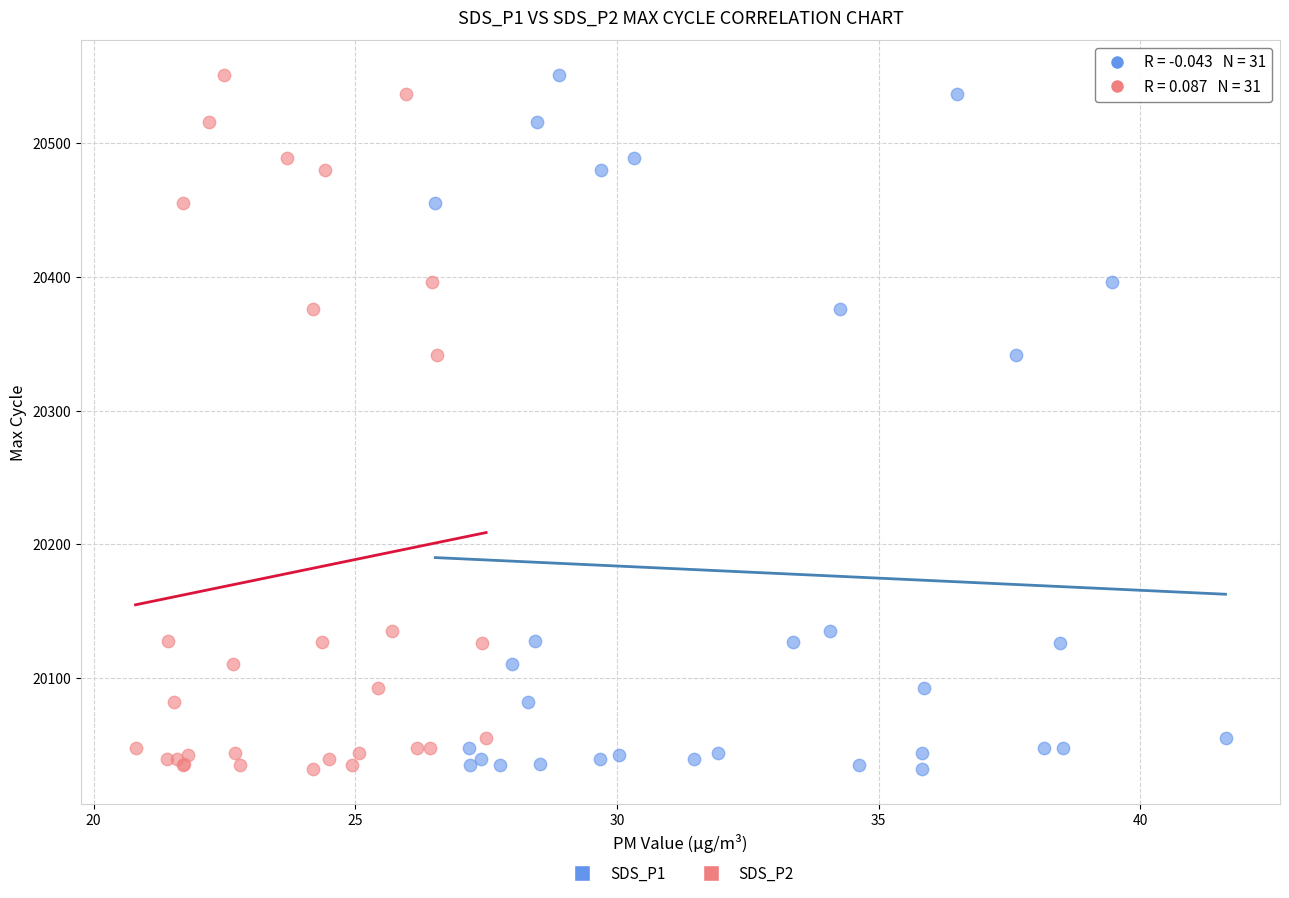

What are all the series names shown in the legend?

SDS_P1, SDS_P2